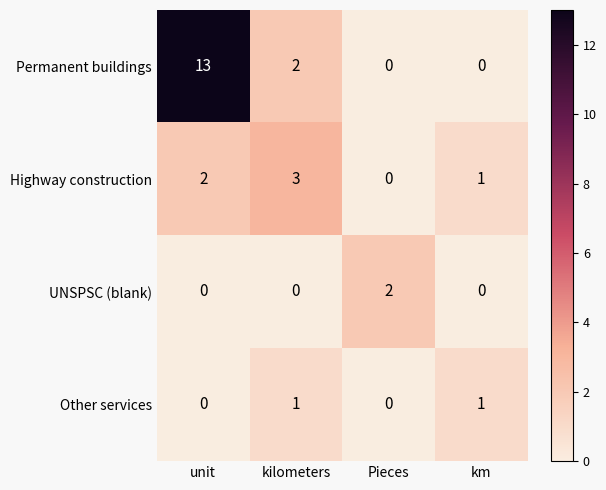

Which series has the largest total across all categories?

Permanent buildings